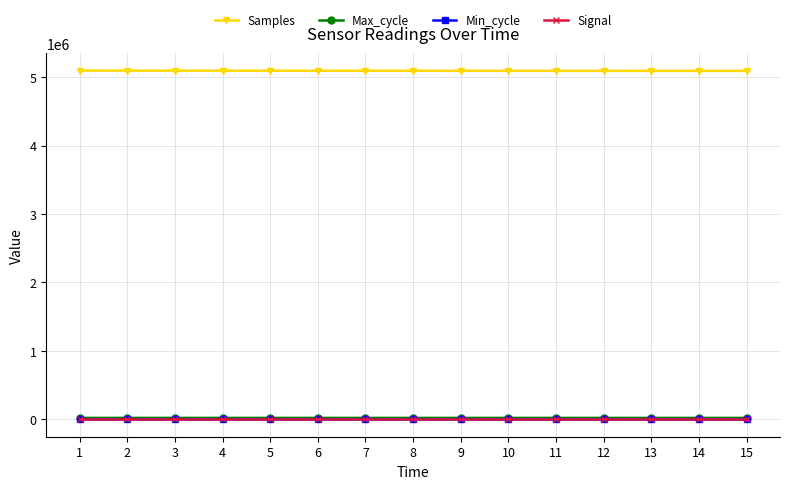

True or false: Samples and Max_cycle intersect in this chart.

False